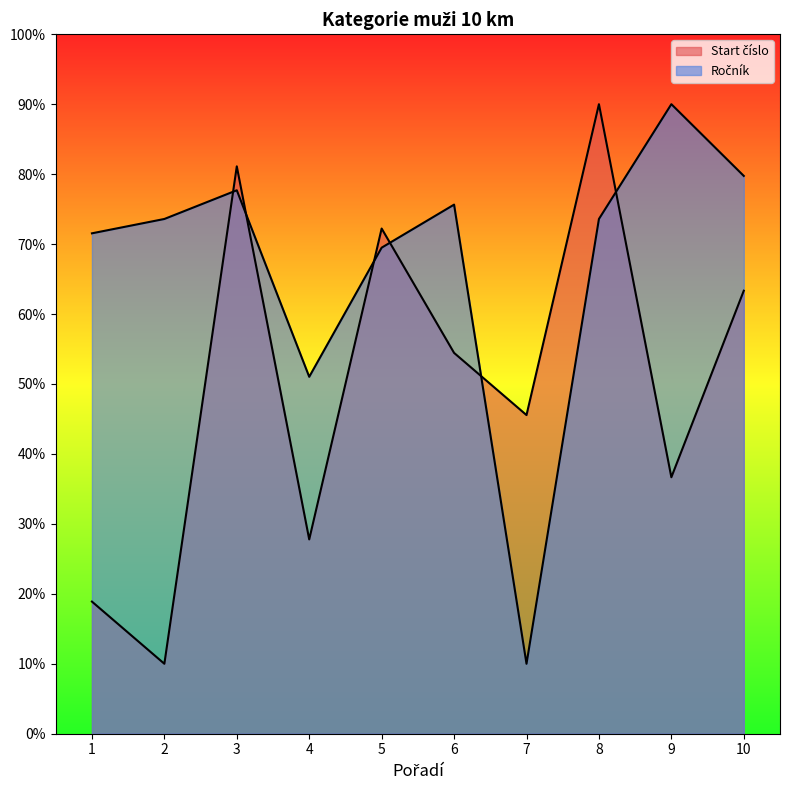

What is the value of the Ročník point at the 3rd from the left?

77.7